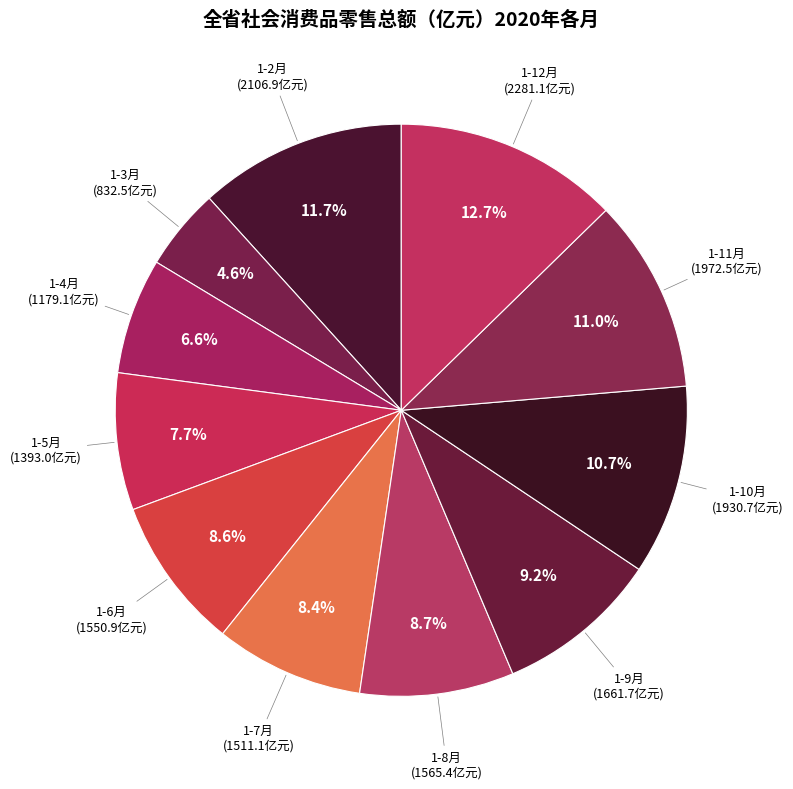

Count the number of slices in the pie.

11